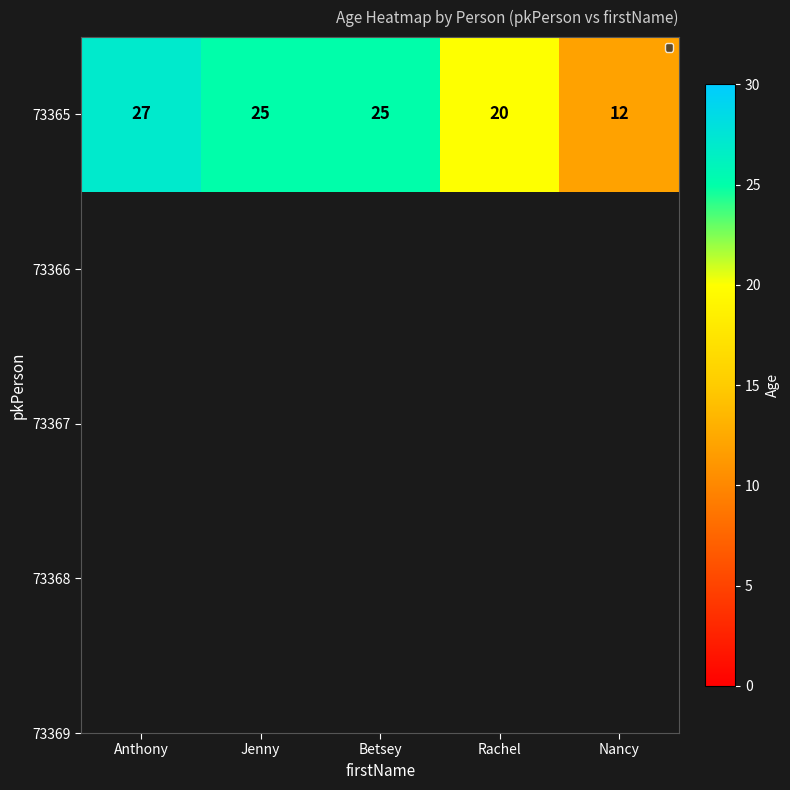

Reading left to right, transcribe all the data shown in this chart.

Anthony=27	Jenny=25	Betsey=25	Rachel=20	Nancy=12